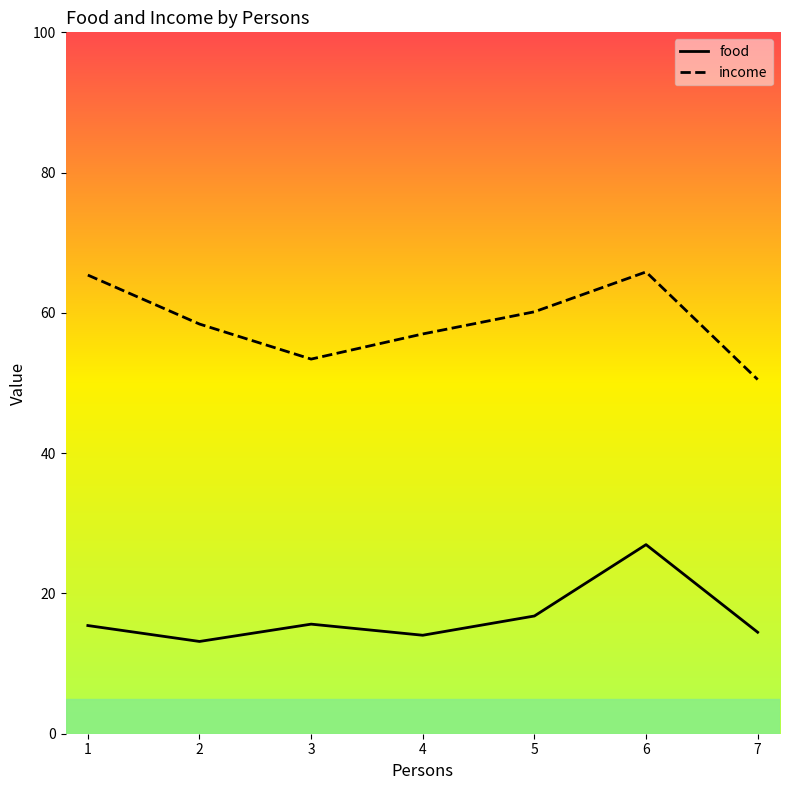

What is the maximum value for income?

65.8